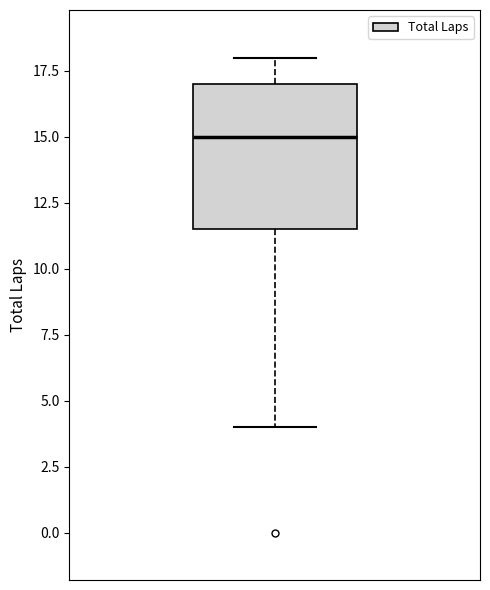

Where does the median line of the box sit on the y-axis? The values are not printed on the chart, so give them approximately, as read against the axis.

15.0